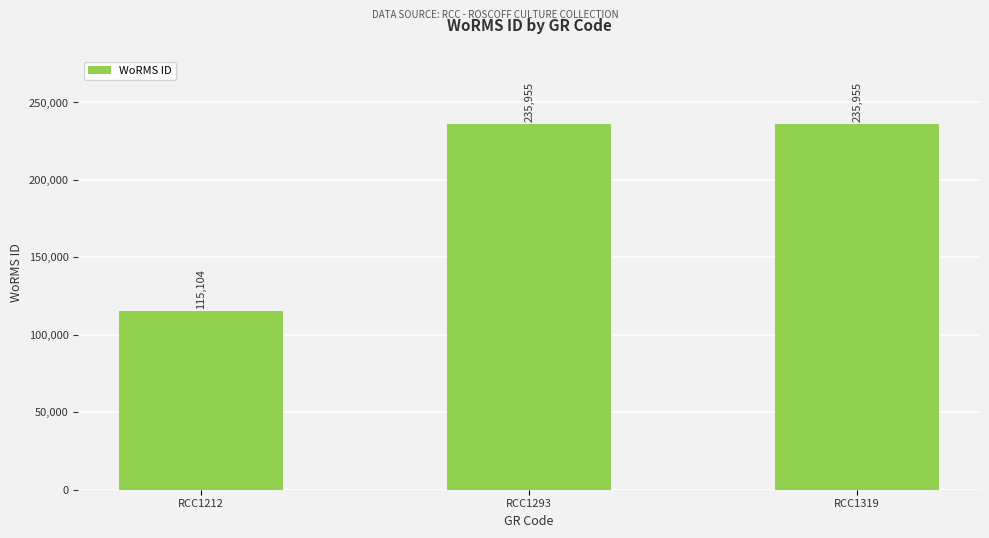

What is the minimum value shown in the chart?

115104